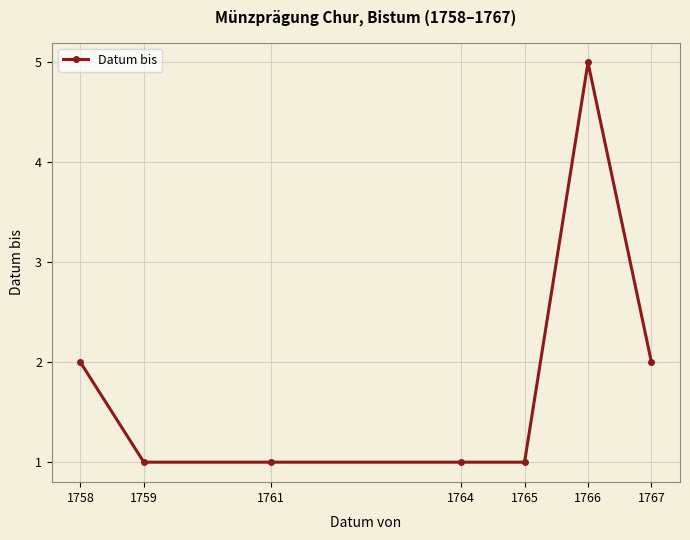

What is the value of the 4th point from the left?

1